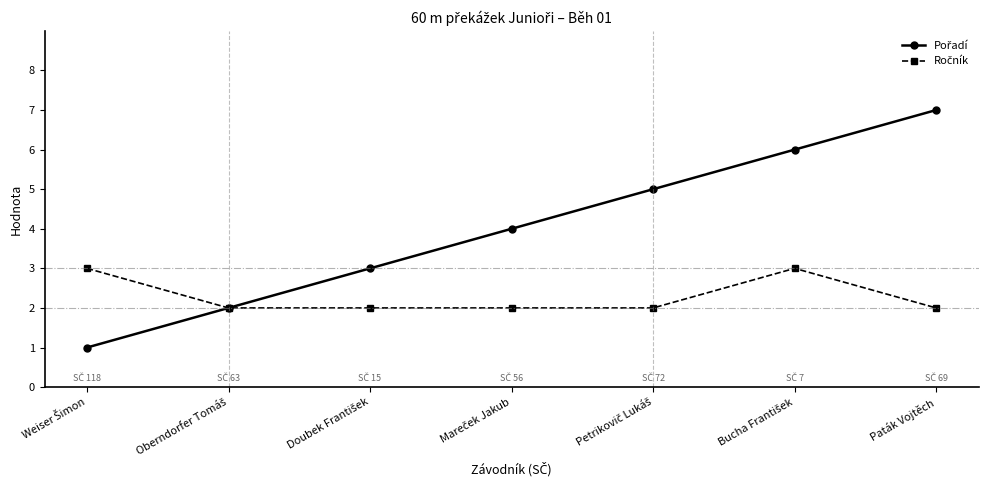

Which label corresponds to the largest value in the chart?

Paták Vojtěch